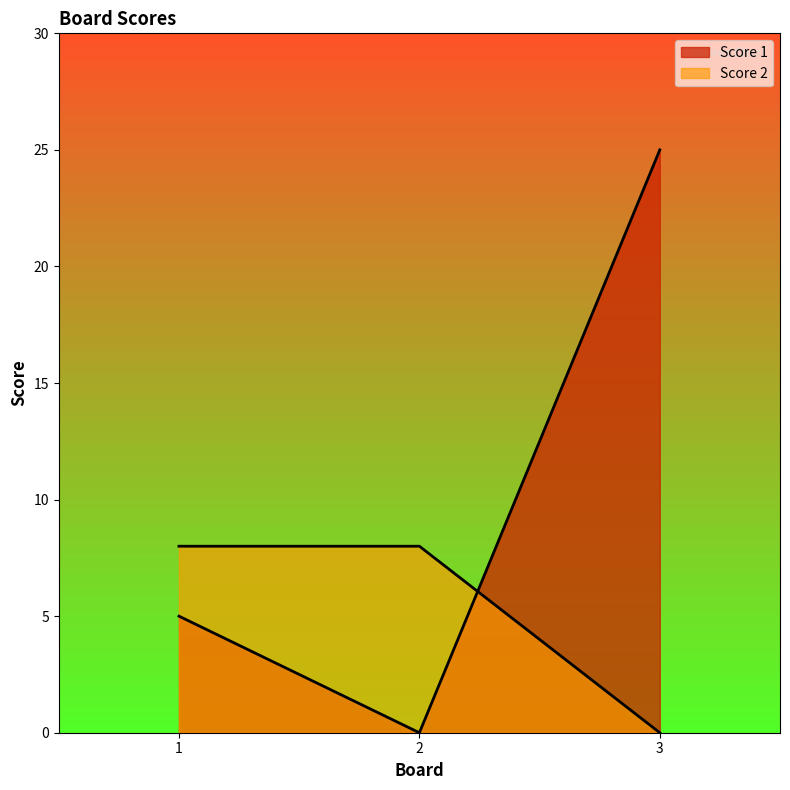

At which category does the chart reach its peak across all series?

3